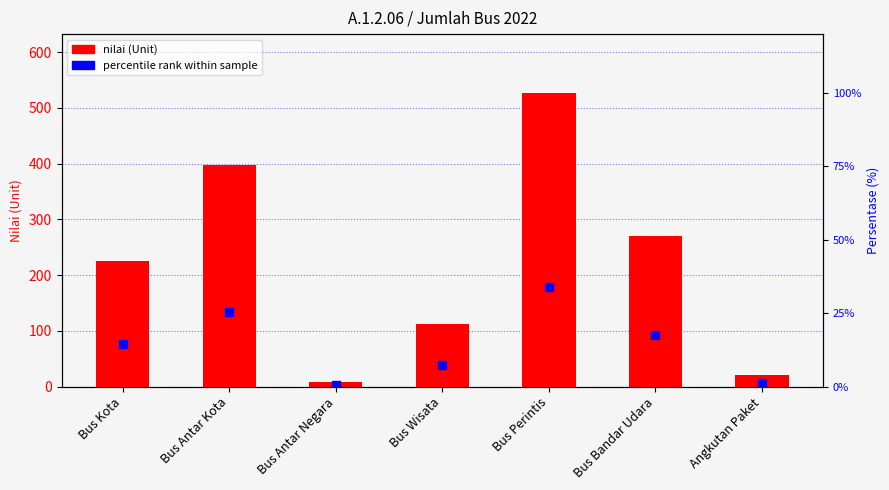

At how many categories does at least one series exceed 96?

5